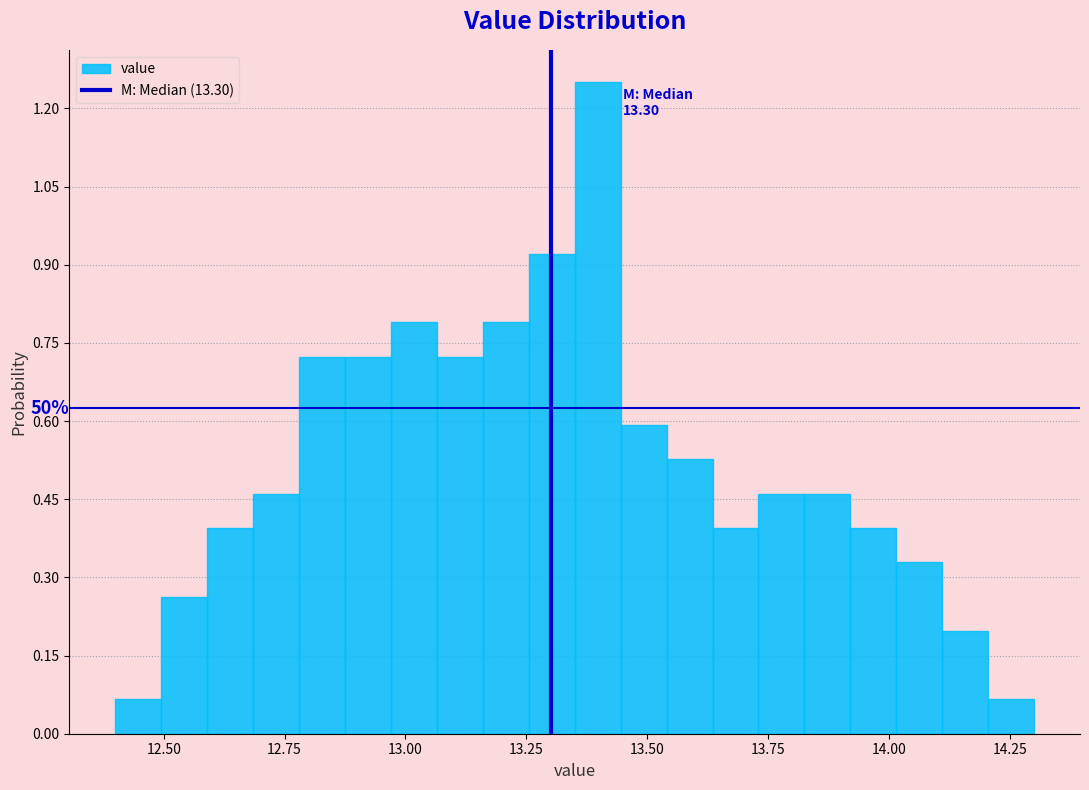

Read against the x-axis, roughly where is the centre of the tallest bar?

13.40